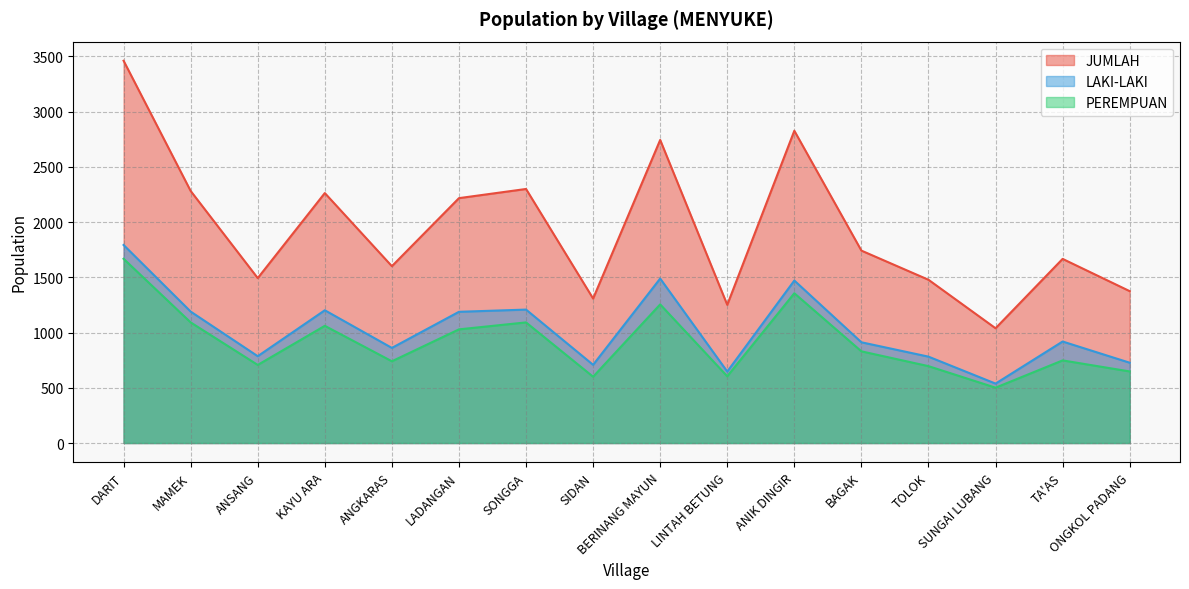

What is the approximate value of JUMLAH at LINTAH BETUNG, to the nearest 50?

1250